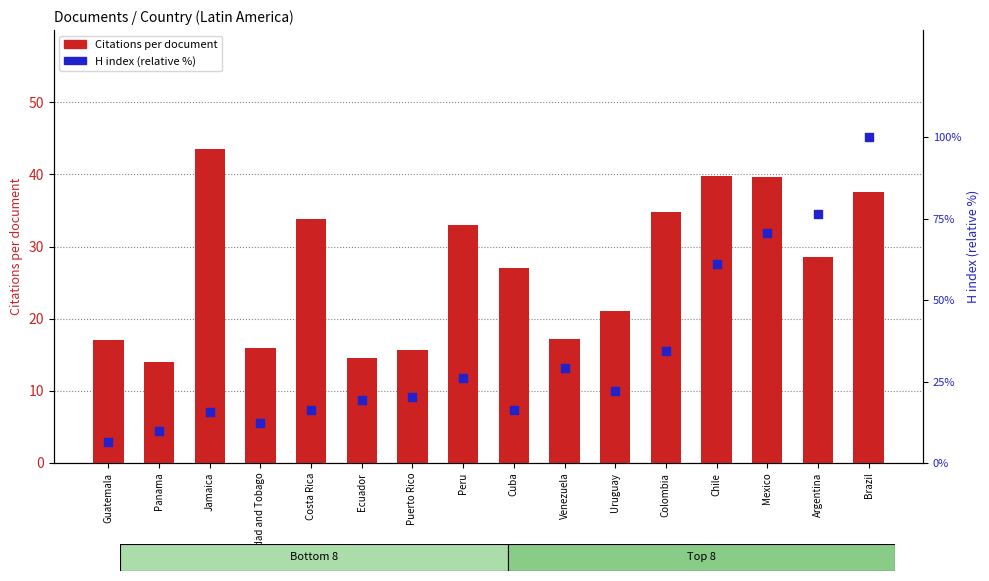

At which category is the sum across all series the highest?

Brazil